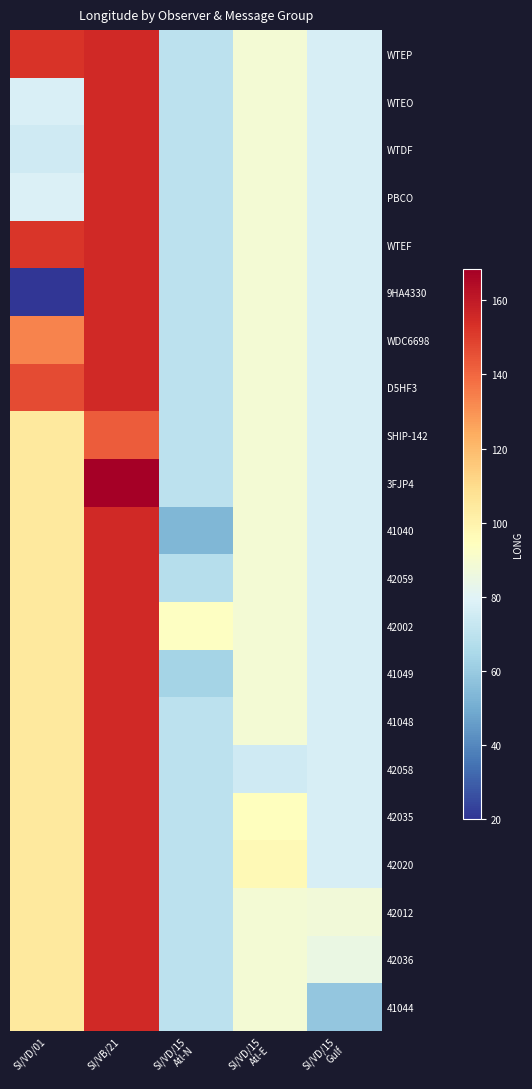

Which series has the largest range (max minus min)?

9HA4330